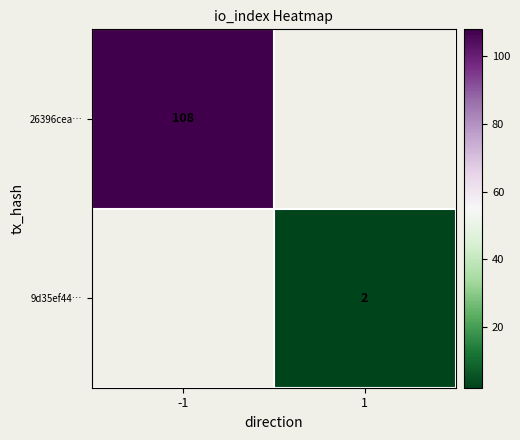

True or false: 26396cea… has a value of 33 at -1.

False